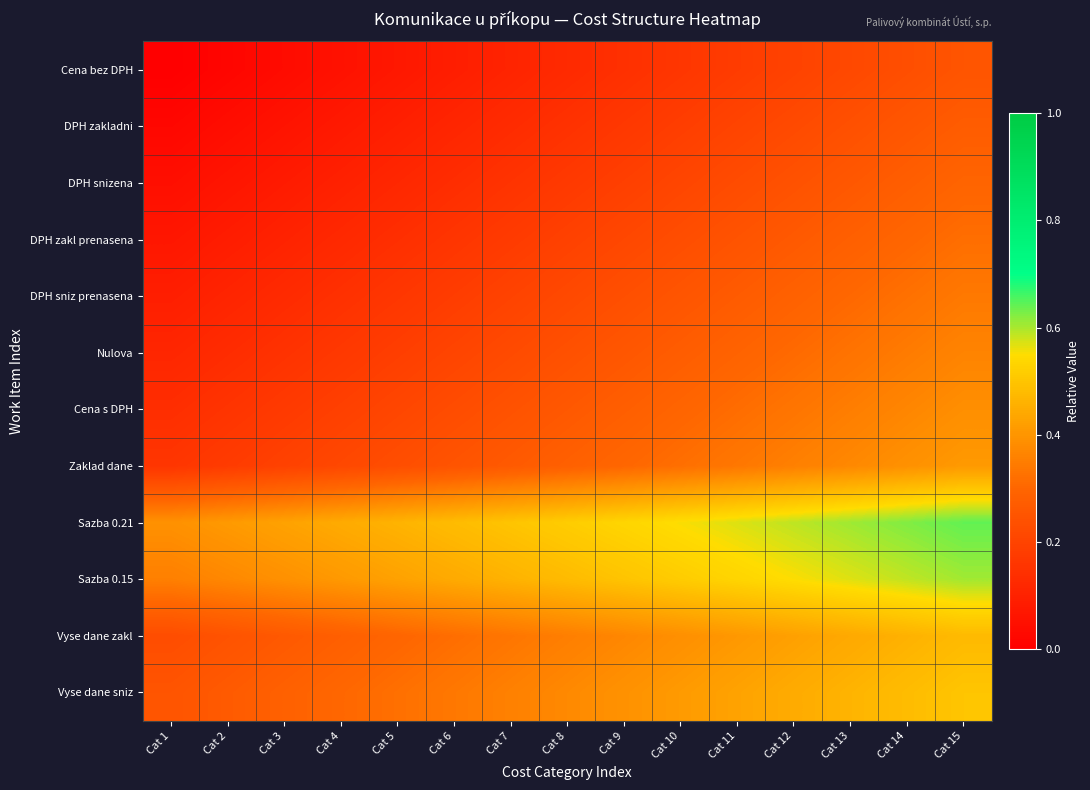

What is the spread (max minus min) of values at Cat 8?

0.4